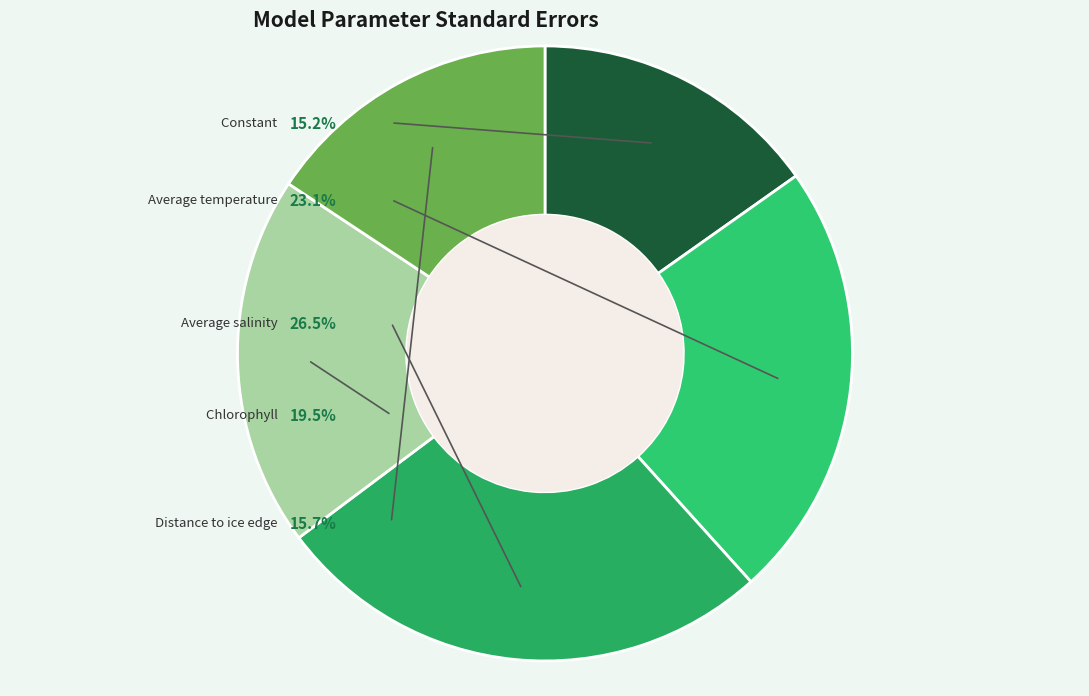

True or false: Average salinity accounts for 15% of the total.

False